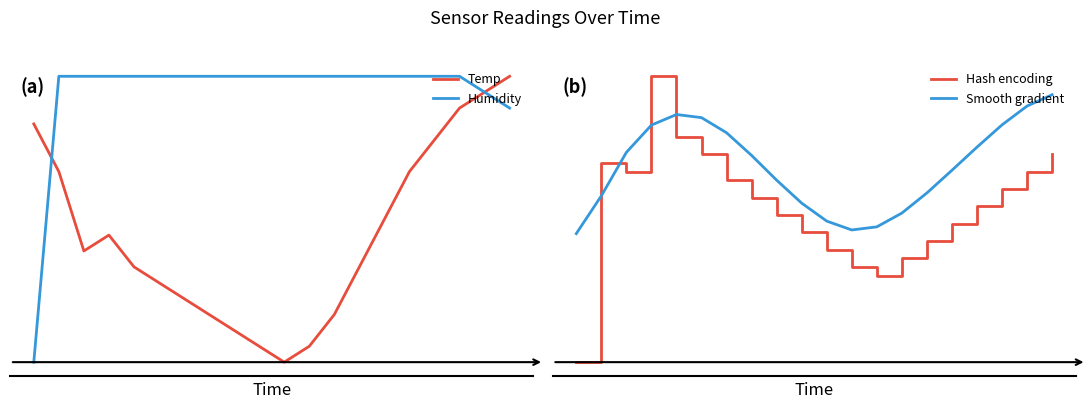

What is the value of the Temp point at the 6th from the left?

0.3